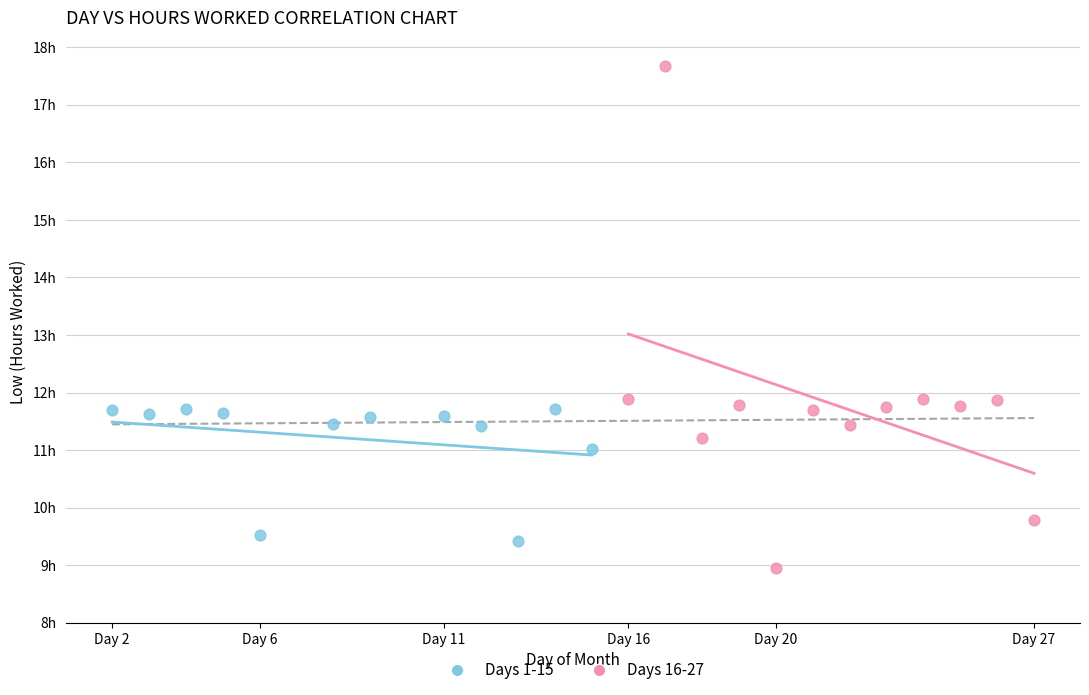

What are all the series names shown in the legend?

Days 1-15, Days 16-27